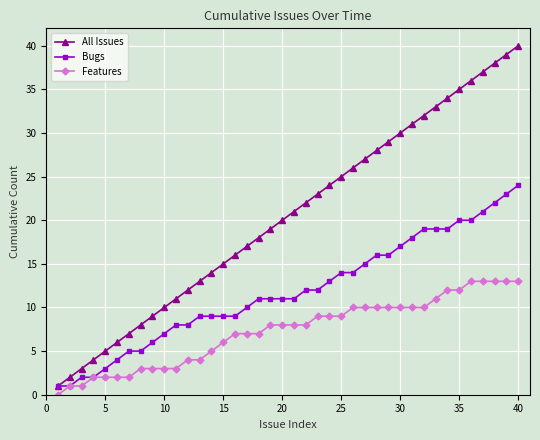

True or false: All Issues has more than 2 interior local peaks.

False